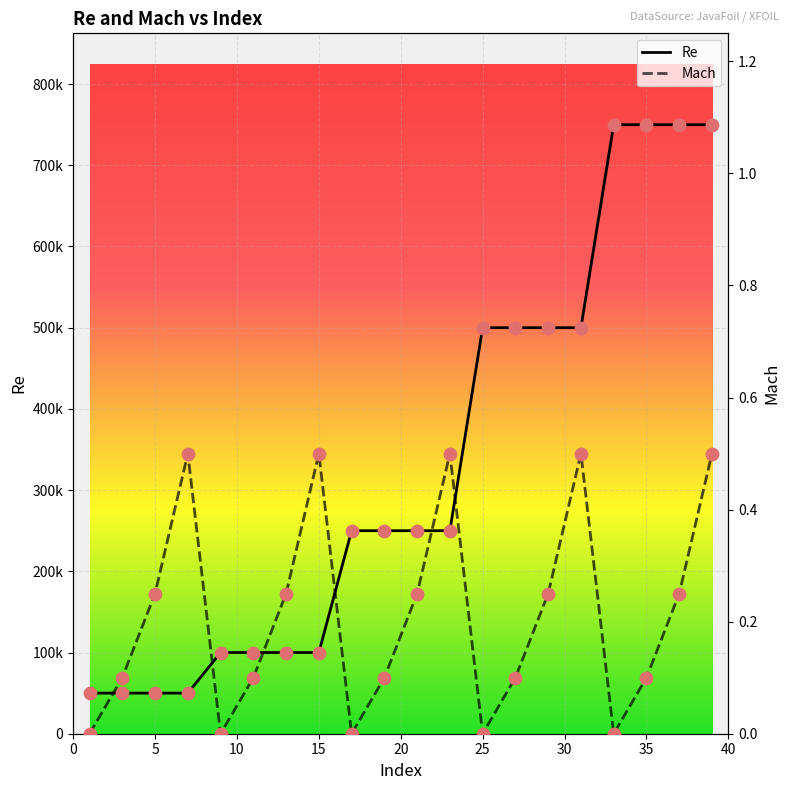

Which series has the widest spread of Y values?

Re